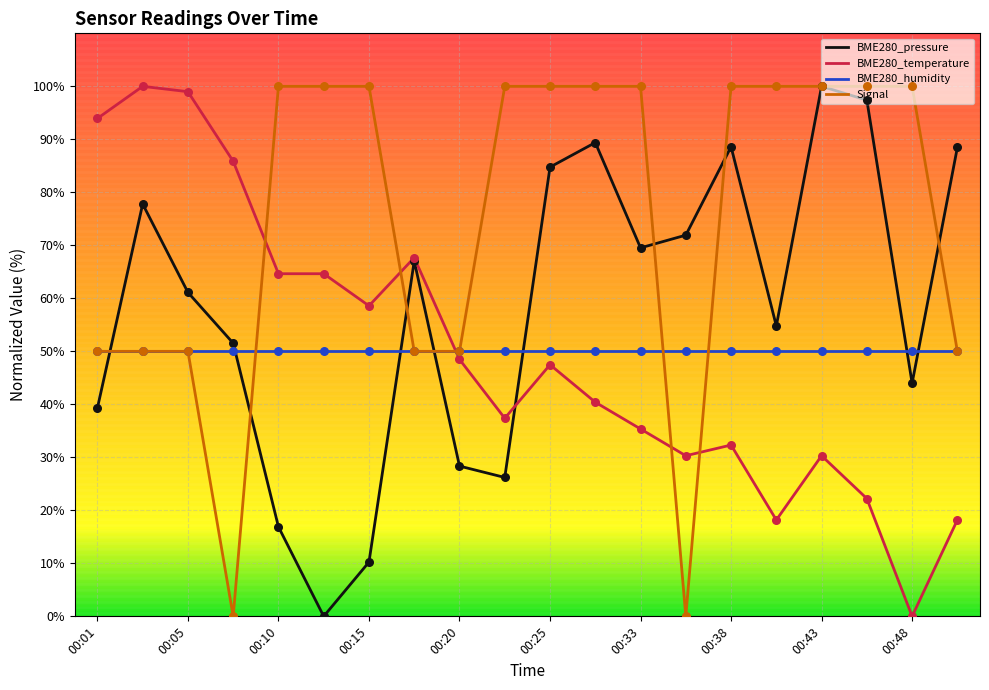

Which series has the largest total across all categories?

Signal